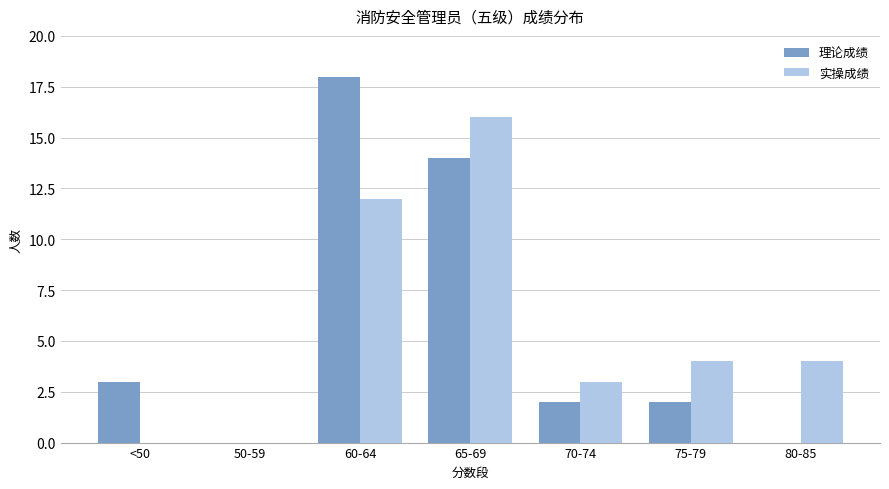

How many series are shown in this chart?

2